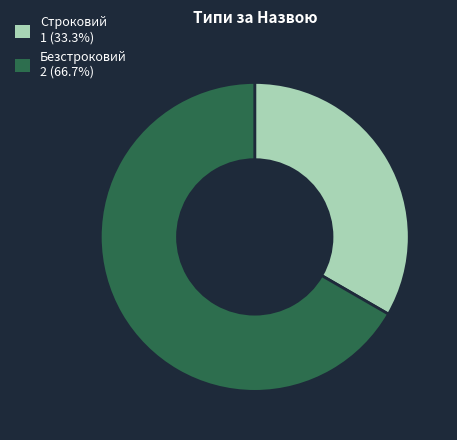

Approximately how many times larger is the value at Строковий 1 (33.3%) compared to Безстроковий 2 (66.7%)?

0.5